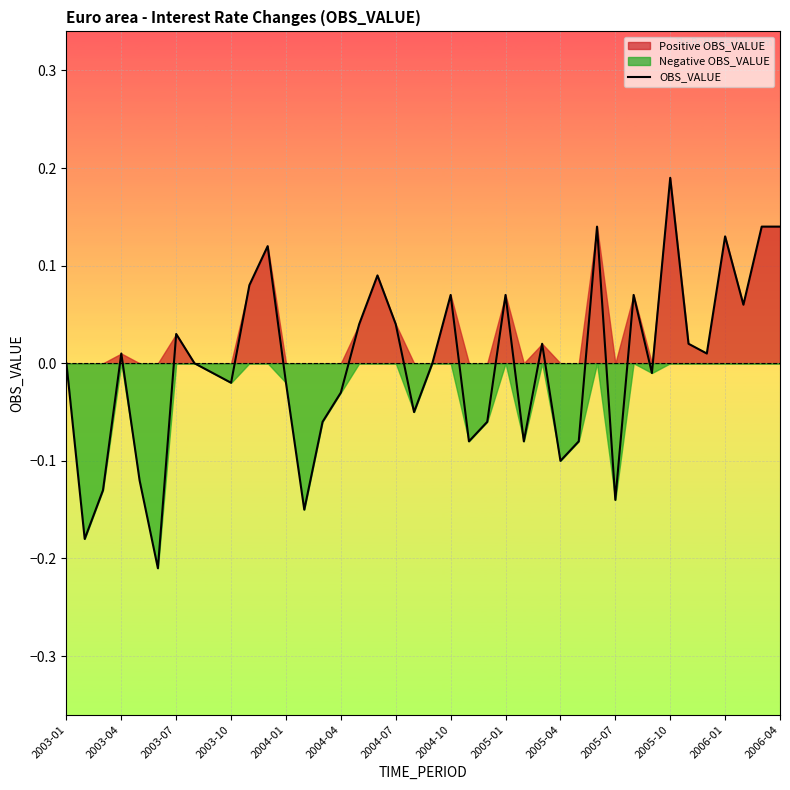

Which category has the highest value in the OBS_VALUE series?

2005-10